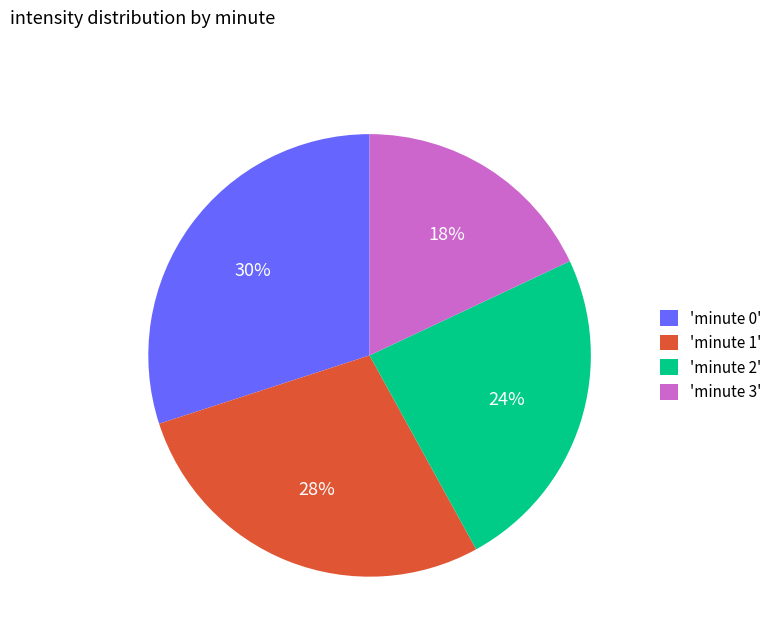

Rank the categories by value from lowest to highest.

'minute 3', 'minute 2', 'minute 1', 'minute 0'